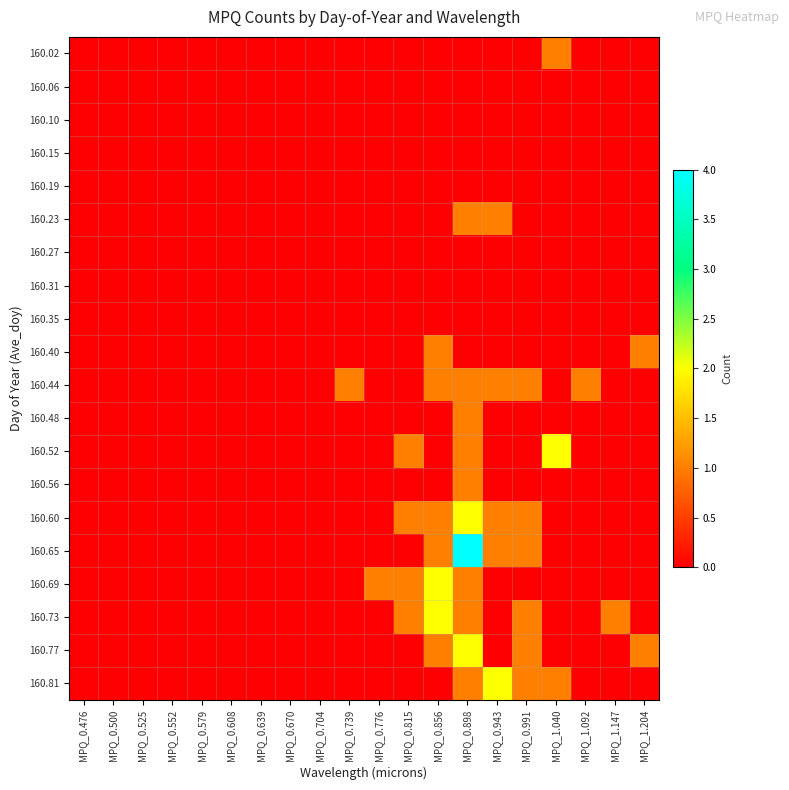

Reading right to left, list all the values displayed in this chart.

160.02: MPQ_1.204=0	MPQ_1.147=0	MPQ_1.092=0	MPQ_1.040=1	MPQ_0.991=0	MPQ_0.943=0	MPQ_0.898=0	MPQ_0.856=0	MPQ_0.815=0	MPQ_0.776=0	MPQ_0.739=0	MPQ_0.704=0	MPQ_0.670=0	MPQ_0.639=0	MPQ_0.608=0	MPQ_0.579=0	MPQ_0.552=0	MPQ_0.525=0	MPQ_0.500=0	MPQ_0.476=0
160.06: MPQ_1.204=0	MPQ_1.147=0	MPQ_1.092=0	MPQ_1.040=0	MPQ_0.991=0	MPQ_0.943=0	MPQ_0.898=0	MPQ_0.856=0	MPQ_0.815=0	MPQ_0.776=0	MPQ_0.739=0	MPQ_0.704=0	MPQ_0.670=0	MPQ_0.639=0	MPQ_0.608=0	MPQ_0.579=0	MPQ_0.552=0	MPQ_0.525=0	MPQ_0.500=0	MPQ_0.476=0
160.10: MPQ_1.204=0	MPQ_1.147=0	MPQ_1.092=0	MPQ_1.040=0	MPQ_0.991=0	MPQ_0.943=0	MPQ_0.898=0	MPQ_0.856=0	MPQ_0.815=0	MPQ_0.776=0	MPQ_0.739=0	MPQ_0.704=0	MPQ_0.670=0	MPQ_0.639=0	MPQ_0.608=0	MPQ_0.579=0	MPQ_0.552=0	MPQ_0.525=0	MPQ_0.500=0	MPQ_0.476=0
160.15: MPQ_1.204=0	MPQ_1.147=0	MPQ_1.092=0	MPQ_1.040=0	MPQ_0.991=0	MPQ_0.943=0	MPQ_0.898=0	MPQ_0.856=0	MPQ_0.815=0	MPQ_0.776=0	MPQ_0.739=0	MPQ_0.704=0	MPQ_0.670=0	MPQ_0.639=0	MPQ_0.608=0	MPQ_0.579=0	MPQ_0.552=0	MPQ_0.525=0	MPQ_0.500=0	MPQ_0.476=0
160.19: MPQ_1.204=0	MPQ_1.147=0	MPQ_1.092=0	MPQ_1.040=0	MPQ_0.991=0	MPQ_0.943=0	MPQ_0.898=0	MPQ_0.856=0	MPQ_0.815=0	MPQ_0.776=0	MPQ_0.739=0	MPQ_0.704=0	MPQ_0.670=0	MPQ_0.639=0	MPQ_0.608=0	MPQ_0.579=0	MPQ_0.552=0	MPQ_0.525=0	MPQ_0.500=0	MPQ_0.476=0
160.23: MPQ_1.204=0	MPQ_1.147=0	MPQ_1.092=0	MPQ_1.040=0	MPQ_0.991=0	MPQ_0.943=1	MPQ_0.898=1	MPQ_0.856=0	MPQ_0.815=0	MPQ_0.776=0	MPQ_0.739=0	MPQ_0.704=0	MPQ_0.670=0	MPQ_0.639=0	MPQ_0.608=0	MPQ_0.579=0	MPQ_0.552=0	MPQ_0.525=0	MPQ_0.500=0	MPQ_0.476=0
160.27: MPQ_1.204=0	MPQ_1.147=0	MPQ_1.092=0	MPQ_1.040=0	MPQ_0.991=0	MPQ_0.943=0	MPQ_0.898=0	MPQ_0.856=0	MPQ_0.815=0	MPQ_0.776=0	MPQ_0.739=0	MPQ_0.704=0	MPQ_0.670=0	MPQ_0.639=0	MPQ_0.608=0	MPQ_0.579=0	MPQ_0.552=0	MPQ_0.525=0	MPQ_0.500=0	MPQ_0.476=0
160.31: MPQ_1.204=0	MPQ_1.147=0	MPQ_1.092=0	MPQ_1.040=0	MPQ_0.991=0	MPQ_0.943=0	MPQ_0.898=0	MPQ_0.856=0	MPQ_0.815=0	MPQ_0.776=0	MPQ_0.739=0	MPQ_0.704=0	MPQ_0.670=0	MPQ_0.639=0	MPQ_0.608=0	MPQ_0.579=0	MPQ_0.552=0	MPQ_0.525=0	MPQ_0.500=0	MPQ_0.476=0
160.35: MPQ_1.204=0	MPQ_1.147=0	MPQ_1.092=0	MPQ_1.040=0	MPQ_0.991=0	MPQ_0.943=0	MPQ_0.898=0	MPQ_0.856=0	MPQ_0.815=0	MPQ_0.776=0	MPQ_0.739=0	MPQ_0.704=0	MPQ_0.670=0	MPQ_0.639=0	MPQ_0.608=0	MPQ_0.579=0	MPQ_0.552=0	MPQ_0.525=0	MPQ_0.500=0	MPQ_0.476=0
160.40: MPQ_1.204=1	MPQ_1.147=0	MPQ_1.092=0	MPQ_1.040=0	MPQ_0.991=0	MPQ_0.943=0	MPQ_0.898=0	MPQ_0.856=1	MPQ_0.815=0	MPQ_0.776=0	MPQ_0.739=0	MPQ_0.704=0	MPQ_0.670=0	MPQ_0.639=0	MPQ_0.608=0	MPQ_0.579=0	MPQ_0.552=0	MPQ_0.525=0	MPQ_0.500=0	MPQ_0.476=0
160.44: MPQ_1.204=0	MPQ_1.147=0	MPQ_1.092=1	MPQ_1.040=0	MPQ_0.991=1	MPQ_0.943=1	MPQ_0.898=1	MPQ_0.856=1	MPQ_0.815=0	MPQ_0.776=0	MPQ_0.739=1	MPQ_0.704=0	MPQ_0.670=0	MPQ_0.639=0	MPQ_0.608=0	MPQ_0.579=0	MPQ_0.552=0	MPQ_0.525=0	MPQ_0.500=0	MPQ_0.476=0
160.48: MPQ_1.204=0	MPQ_1.147=0	MPQ_1.092=0	MPQ_1.040=0	MPQ_0.991=0	MPQ_0.943=0	MPQ_0.898=1	MPQ_0.856=0	MPQ_0.815=0	MPQ_0.776=0	MPQ_0.739=0	MPQ_0.704=0	MPQ_0.670=0	MPQ_0.639=0	MPQ_0.608=0	MPQ_0.579=0	MPQ_0.552=0	MPQ_0.525=0	MPQ_0.500=0	MPQ_0.476=0
160.52: MPQ_1.204=0	MPQ_1.147=0	MPQ_1.092=0	MPQ_1.040=2	MPQ_0.991=0	MPQ_0.943=0	MPQ_0.898=1	MPQ_0.856=0	MPQ_0.815=1	MPQ_0.776=0	MPQ_0.739=0	MPQ_0.704=0	MPQ_0.670=0	MPQ_0.639=0	MPQ_0.608=0	MPQ_0.579=0	MPQ_0.552=0	MPQ_0.525=0	MPQ_0.500=0	MPQ_0.476=0
160.56: MPQ_1.204=0	MPQ_1.147=0	MPQ_1.092=0	MPQ_1.040=0	MPQ_0.991=0	MPQ_0.943=0	MPQ_0.898=1	MPQ_0.856=0	MPQ_0.815=0	MPQ_0.776=0	MPQ_0.739=0	MPQ_0.704=0	MPQ_0.670=0	MPQ_0.639=0	MPQ_0.608=0	MPQ_0.579=0	MPQ_0.552=0	MPQ_0.525=0	MPQ_0.500=0	MPQ_0.476=0
160.60: MPQ_1.204=0	MPQ_1.147=0	MPQ_1.092=0	MPQ_1.040=0	MPQ_0.991=1	MPQ_0.943=1	MPQ_0.898=2	MPQ_0.856=1	MPQ_0.815=1	MPQ_0.776=0	MPQ_0.739=0	MPQ_0.704=0	MPQ_0.670=0	MPQ_0.639=0	MPQ_0.608=0	MPQ_0.579=0	MPQ_0.552=0	MPQ_0.525=0	MPQ_0.500=0	MPQ_0.476=0
160.65: MPQ_1.204=0	MPQ_1.147=0	MPQ_1.092=0	MPQ_1.040=0	MPQ_0.991=1	MPQ_0.943=1	MPQ_0.898=4	MPQ_0.856=1	MPQ_0.815=0	MPQ_0.776=0	MPQ_0.739=0	MPQ_0.704=0	MPQ_0.670=0	MPQ_0.639=0	MPQ_0.608=0	MPQ_0.579=0	MPQ_0.552=0	MPQ_0.525=0	MPQ_0.500=0	MPQ_0.476=0
160.69: MPQ_1.204=0	MPQ_1.147=0	MPQ_1.092=0	MPQ_1.040=0	MPQ_0.991=0	MPQ_0.943=0	MPQ_0.898=1	MPQ_0.856=2	MPQ_0.815=1	MPQ_0.776=1	MPQ_0.739=0	MPQ_0.704=0	MPQ_0.670=0	MPQ_0.639=0	MPQ_0.608=0	MPQ_0.579=0	MPQ_0.552=0	MPQ_0.525=0	MPQ_0.500=0	MPQ_0.476=0
160.73: MPQ_1.204=0	MPQ_1.147=1	MPQ_1.092=0	MPQ_1.040=0	MPQ_0.991=1	MPQ_0.943=0	MPQ_0.898=1	MPQ_0.856=2	MPQ_0.815=1	MPQ_0.776=0	MPQ_0.739=0	MPQ_0.704=0	MPQ_0.670=0	MPQ_0.639=0	MPQ_0.608=0	MPQ_0.579=0	MPQ_0.552=0	MPQ_0.525=0	MPQ_0.500=0	MPQ_0.476=0
160.77: MPQ_1.204=1	MPQ_1.147=0	MPQ_1.092=0	MPQ_1.040=0	MPQ_0.991=1	MPQ_0.943=0	MPQ_0.898=2	MPQ_0.856=1	MPQ_0.815=0	MPQ_0.776=0	MPQ_0.739=0	MPQ_0.704=0	MPQ_0.670=0	MPQ_0.639=0	MPQ_0.608=0	MPQ_0.579=0	MPQ_0.552=0	MPQ_0.525=0	MPQ_0.500=0	MPQ_0.476=0
160.81: MPQ_1.204=0	MPQ_1.147=0	MPQ_1.092=0	MPQ_1.040=1	MPQ_0.991=1	MPQ_0.943=2	MPQ_0.898=1	MPQ_0.856=0	MPQ_0.815=0	MPQ_0.776=0	MPQ_0.739=0	MPQ_0.704=0	MPQ_0.670=0	MPQ_0.639=0	MPQ_0.608=0	MPQ_0.579=0	MPQ_0.552=0	MPQ_0.525=0	MPQ_0.500=0	MPQ_0.476=0